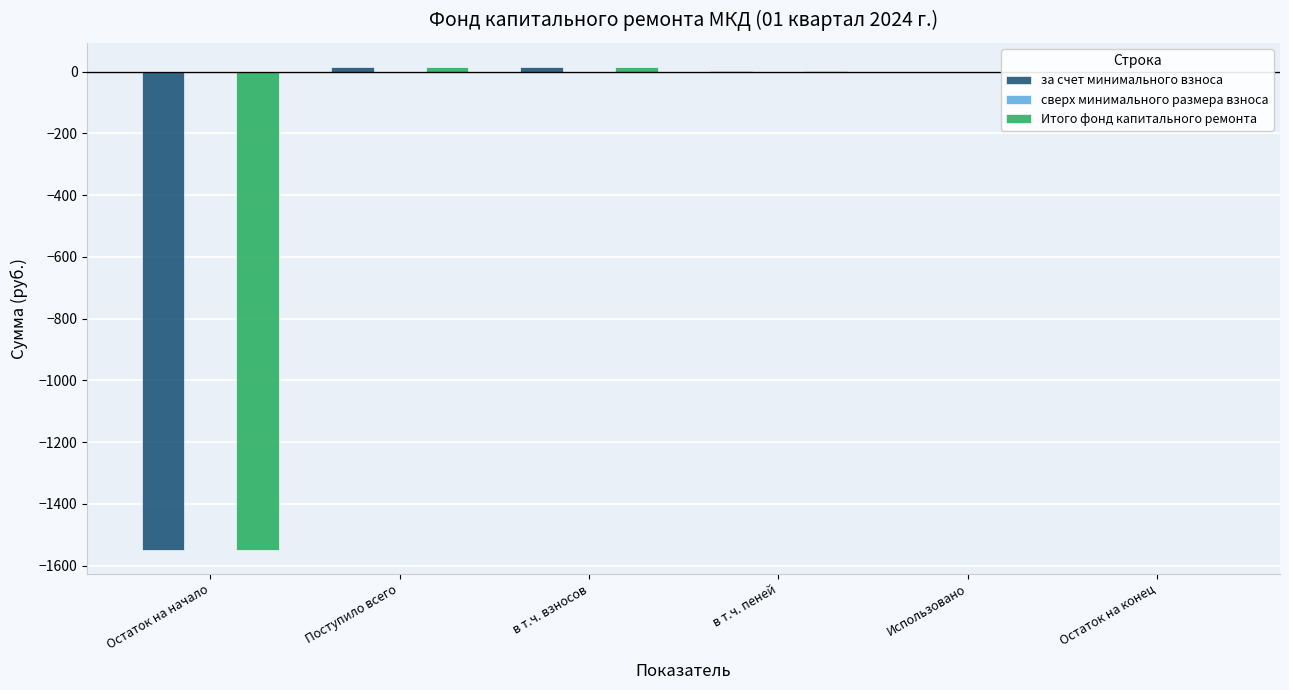

The value of Итого фонд капитального ремонта at Использовано is 0.0. True or false?

True